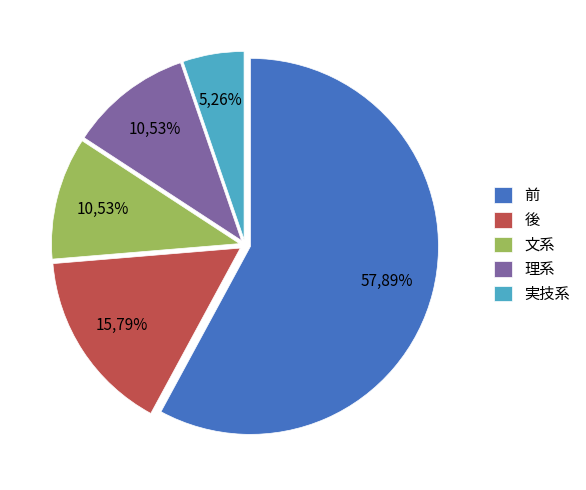

Combined, do 理系 and 文系 account for over 50%?

No